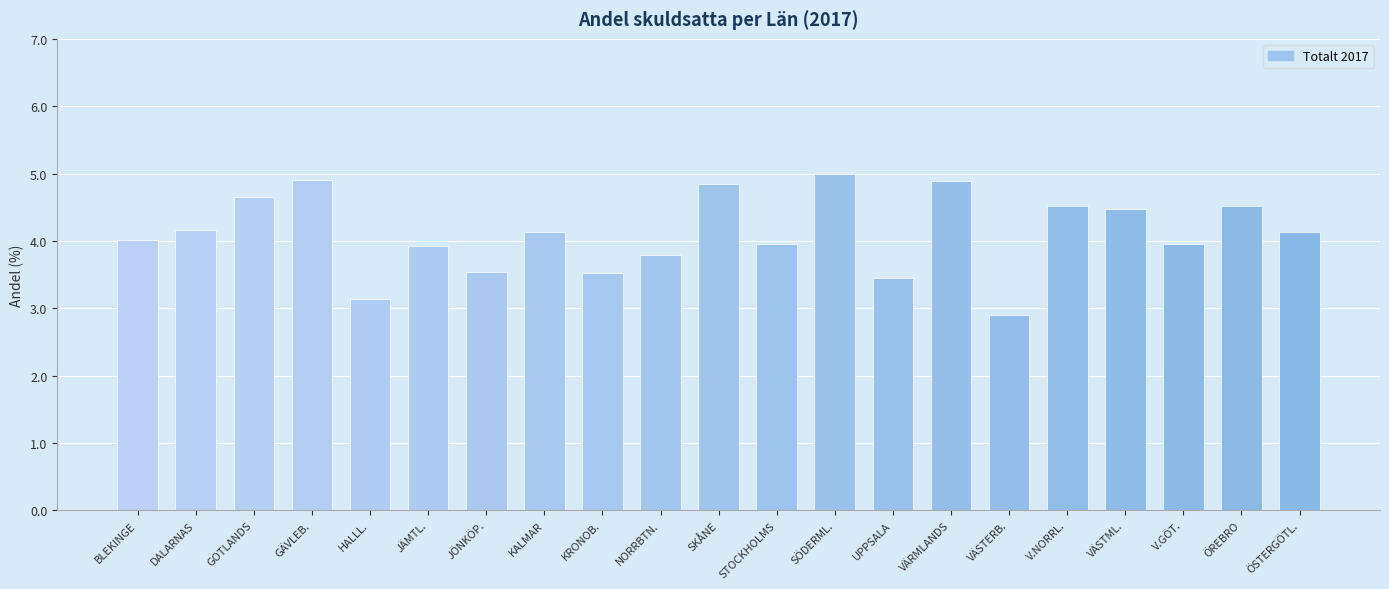

The chart shows a value of 2.2 at DALARNAS. True or false?

False